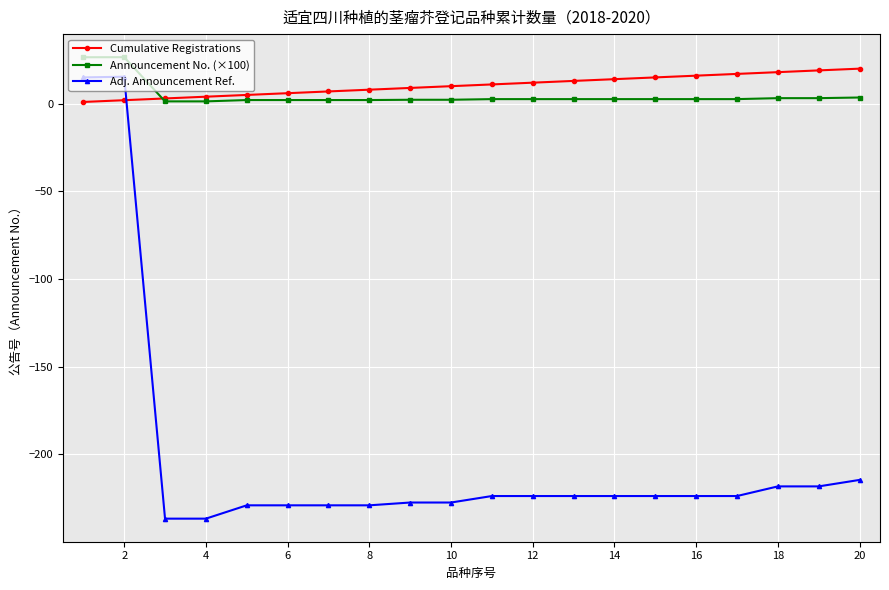

How many times do Announcement No. (×100) and Cumulative Registrations cross each other?

1